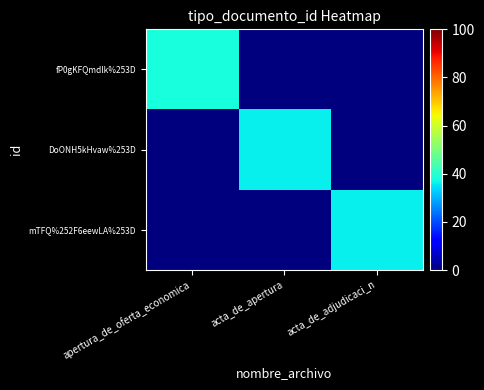

Which category has the lowest value across all series?

acta_de_apertura